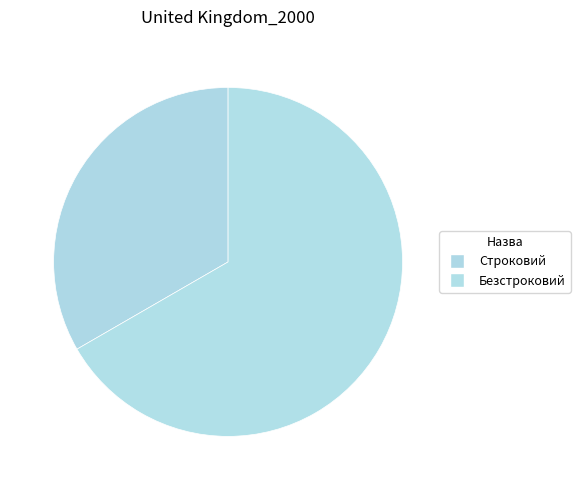

To the nearest percent, what is the combined percentage of Строковий and Безстроковий?

100%